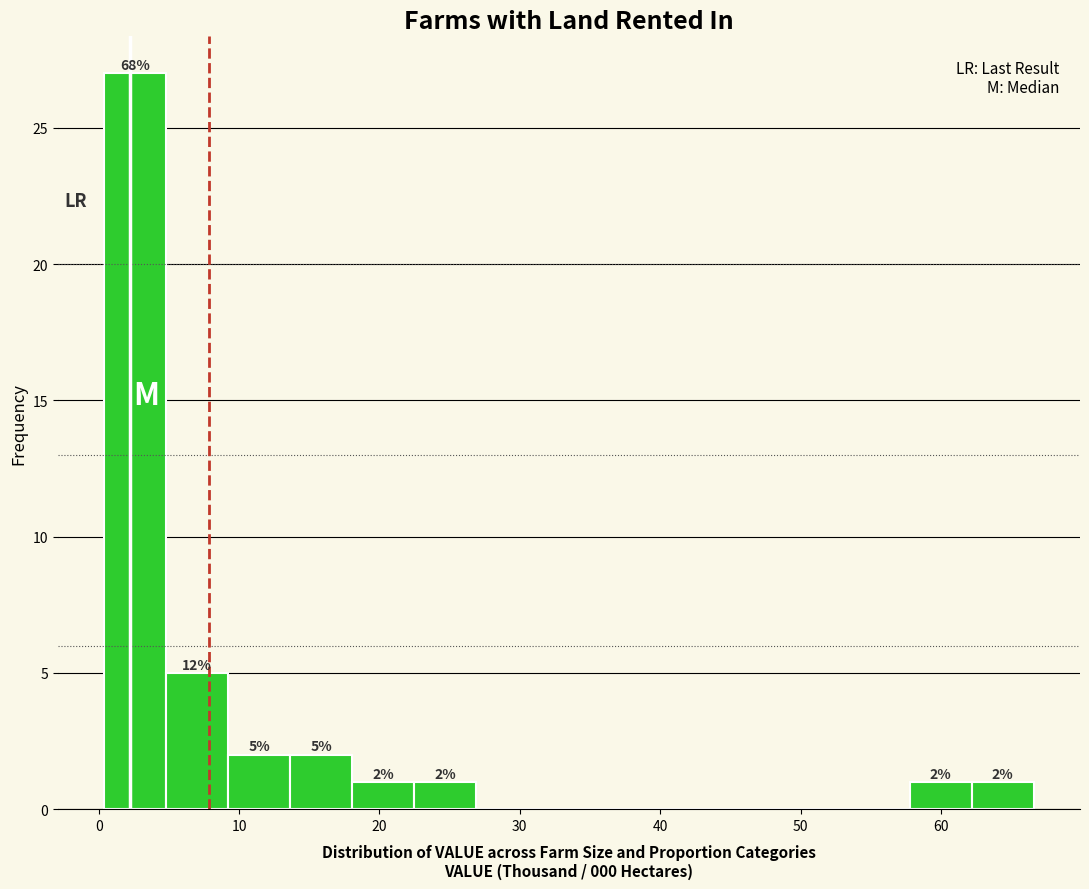

Over which range of the x-axis is the bar tallest?

0 to 5